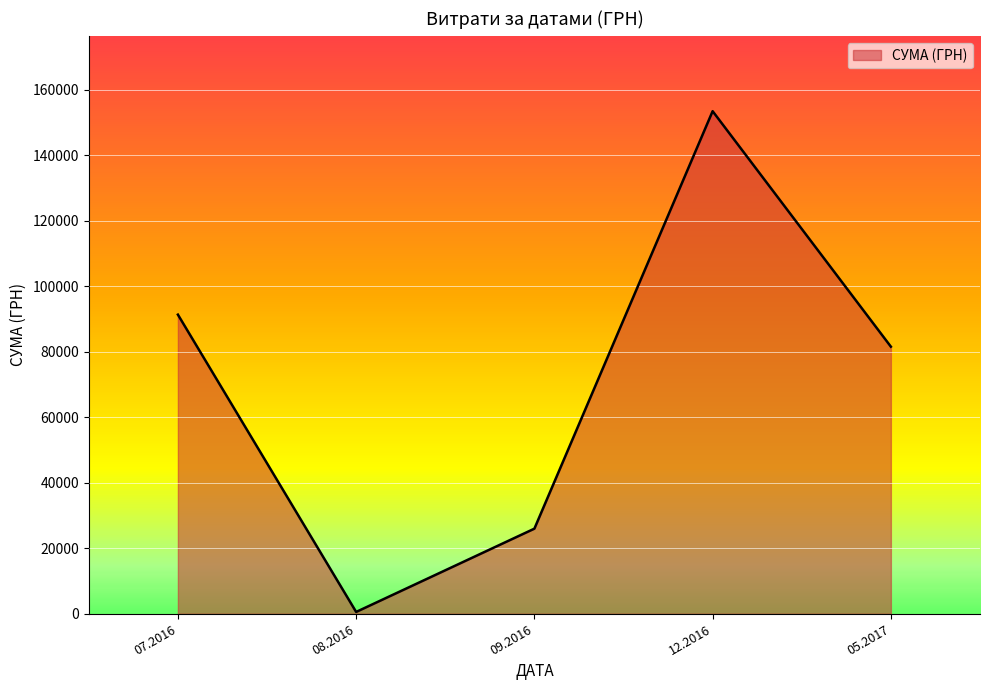

Which label corresponds to the smallest value in the chart?

08.2016